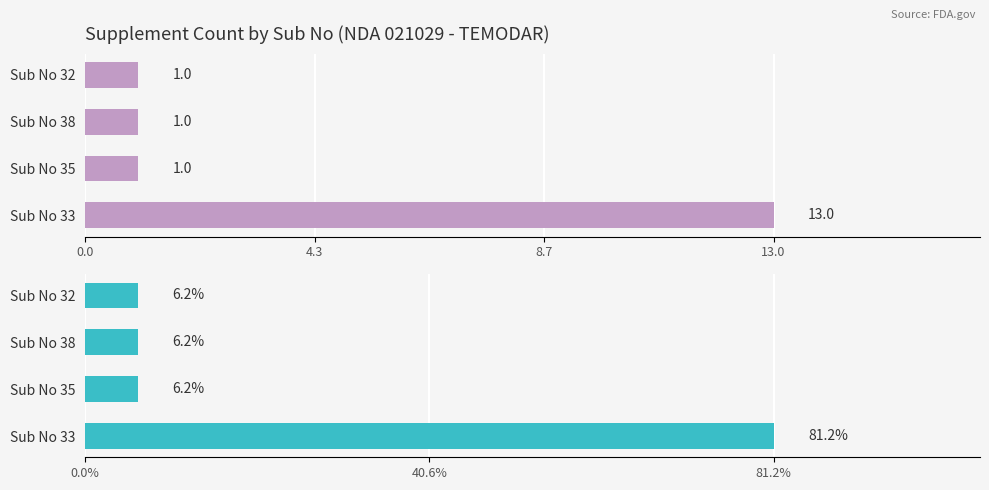

Does the chart contain any negative values?

No